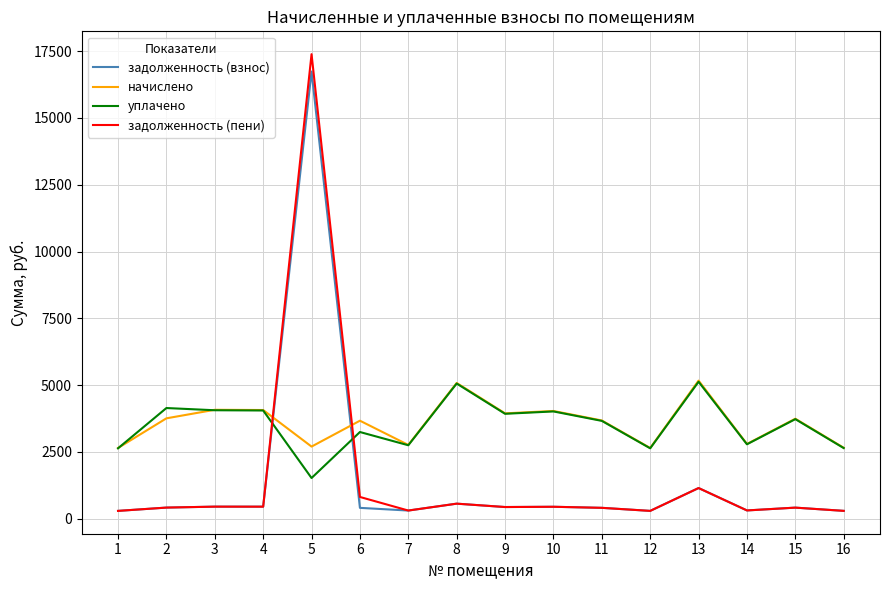

True or false: начислено has more than 1 points higher than both neighbors.

True